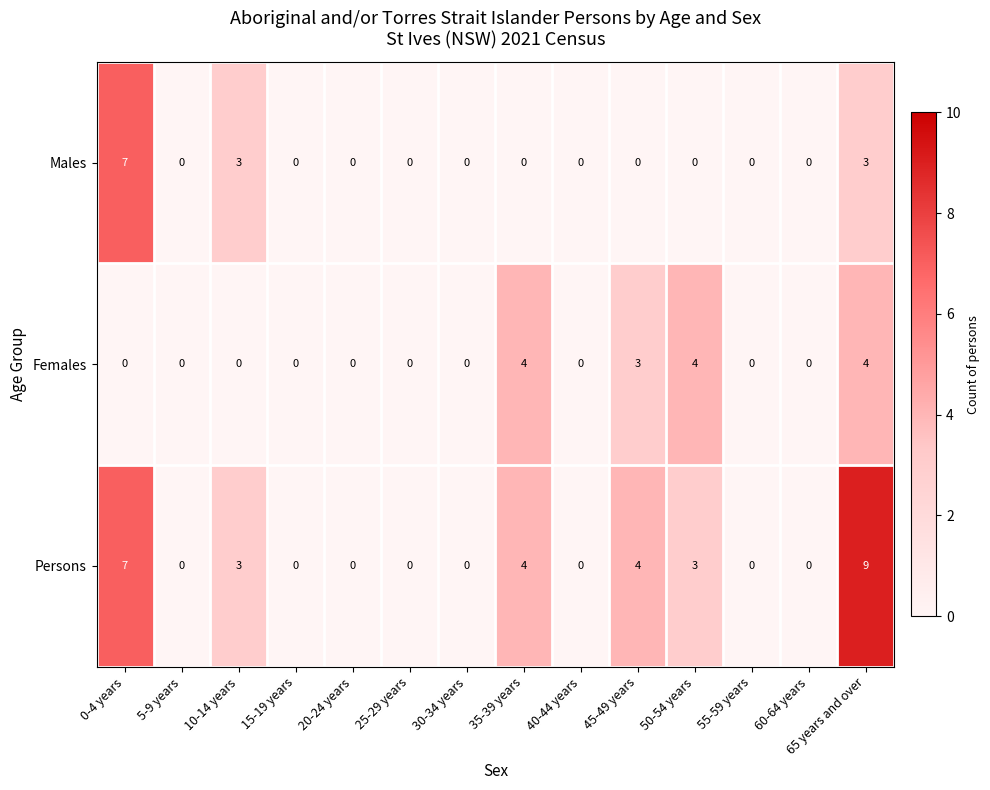

What is the sum of all Females values?

15